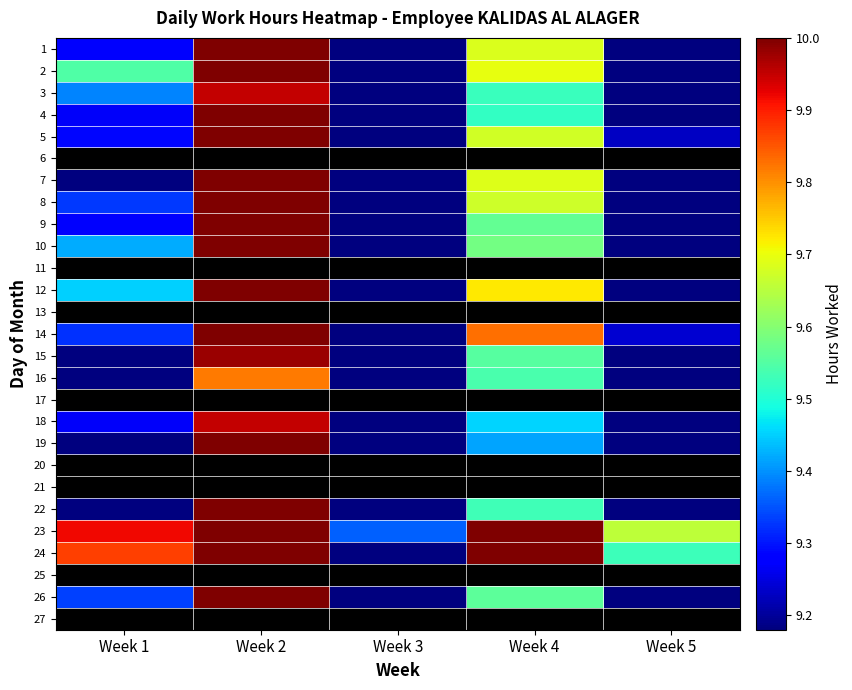

Which series has the widest spread of values?

24